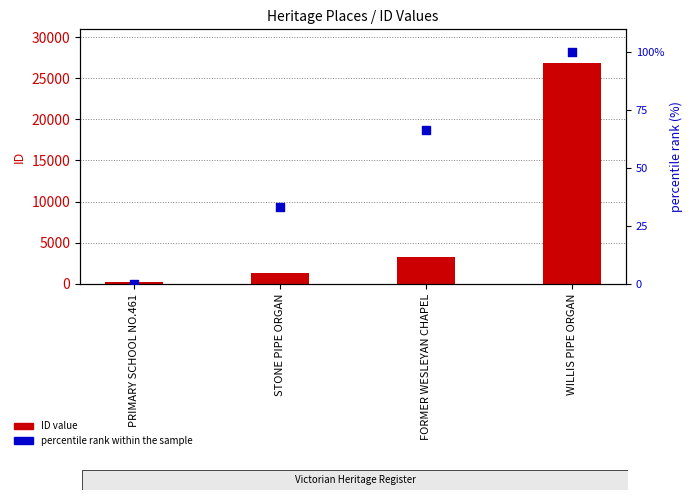

What are all the series names shown in the legend?

ID value, percentile rank within the sample